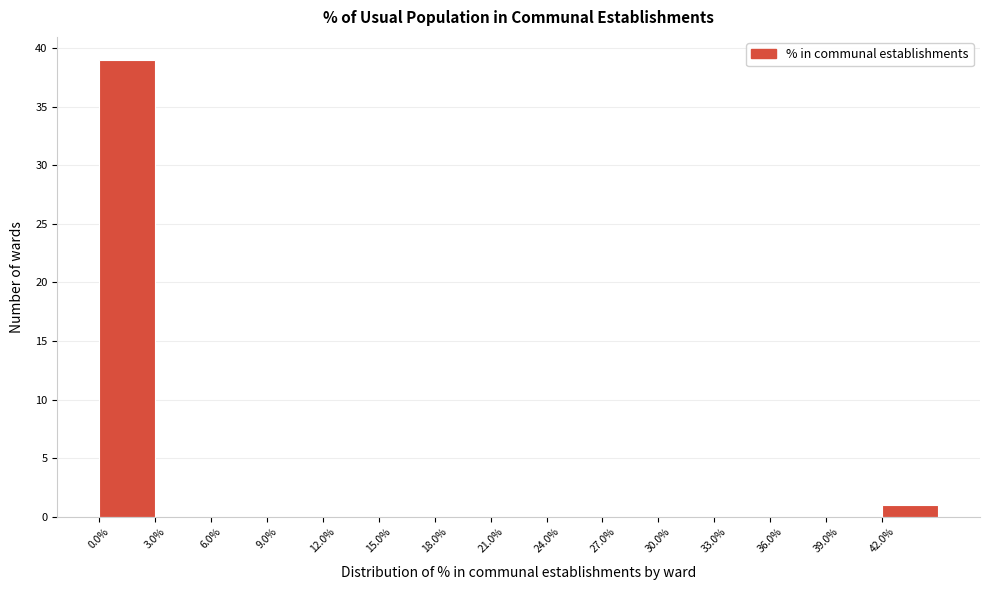

Over which range of the x-axis is the bar tallest?

0 to 3